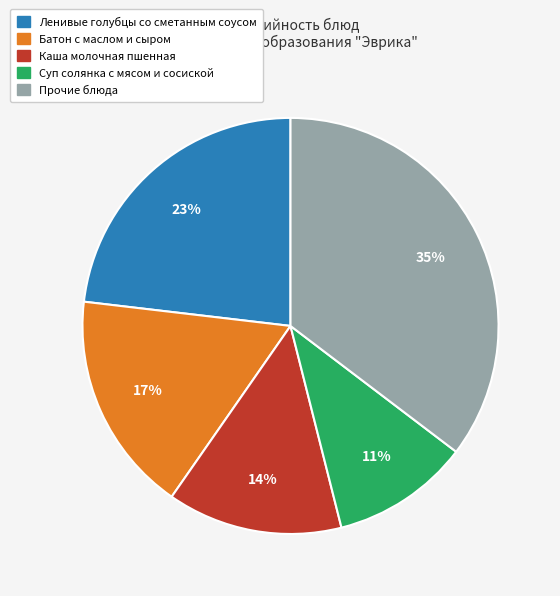

To the nearest percent, what is the average slice percentage?

20%